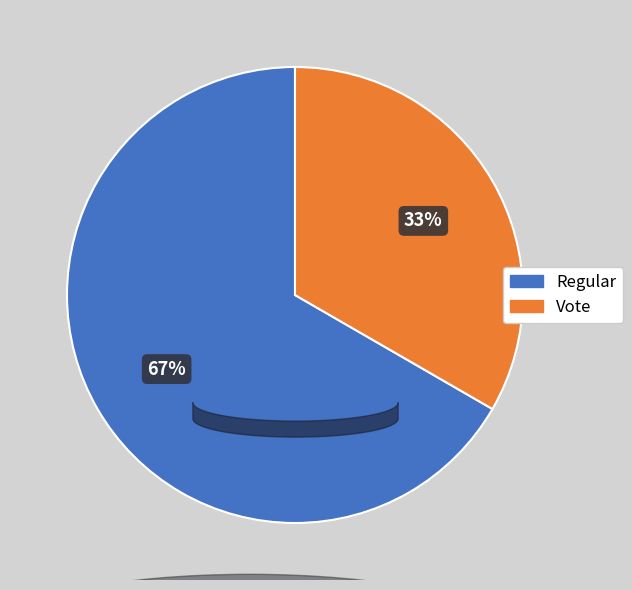

To the nearest percent, what percentage of the pie is Vote?

33%